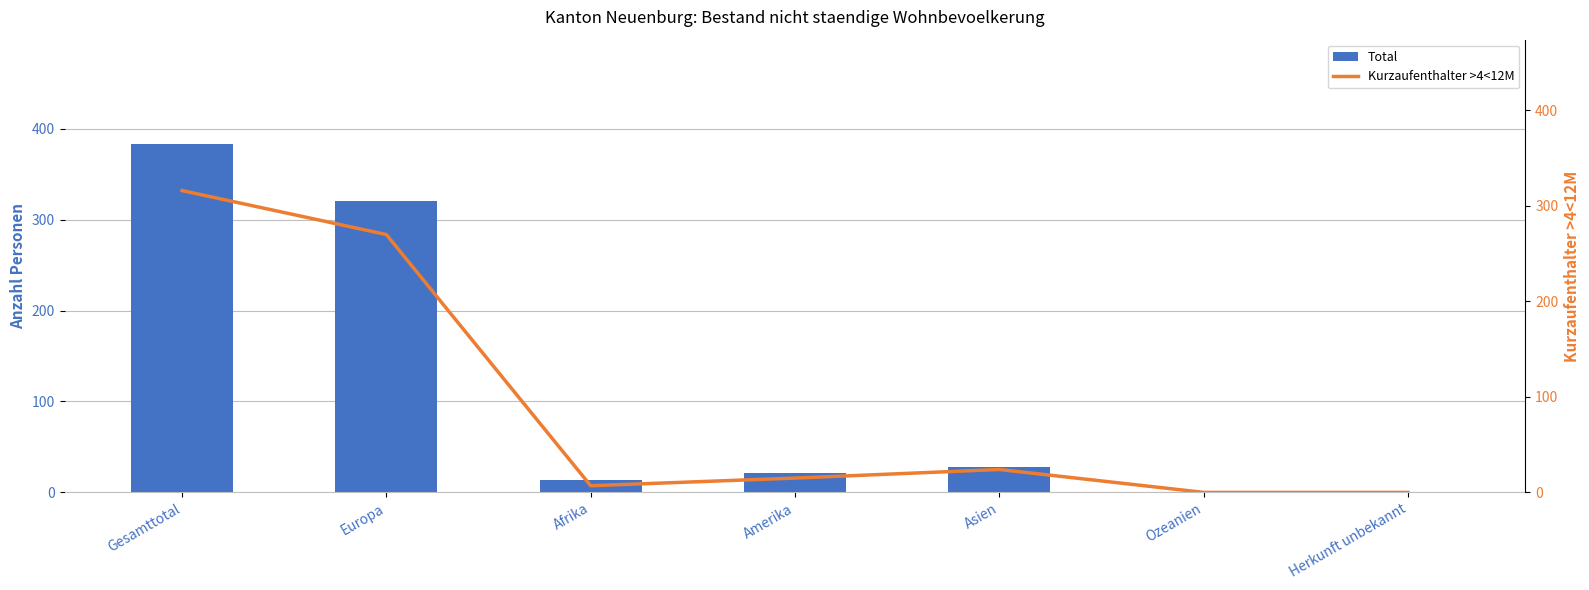

List the labels in order of Total value, smallest first.

Ozeanien, Herkunft unbekannt, Afrika, Amerika, Asien, Europa, Gesamttotal